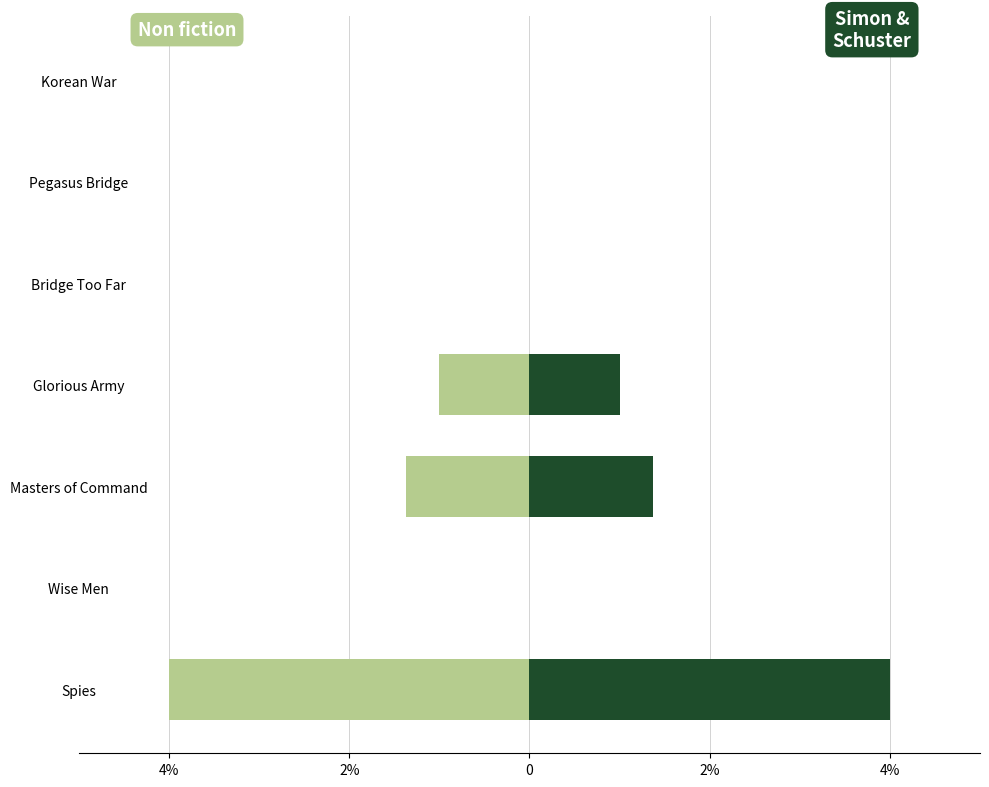

Which series changed the most between Spies and Wise Men?

Non fiction